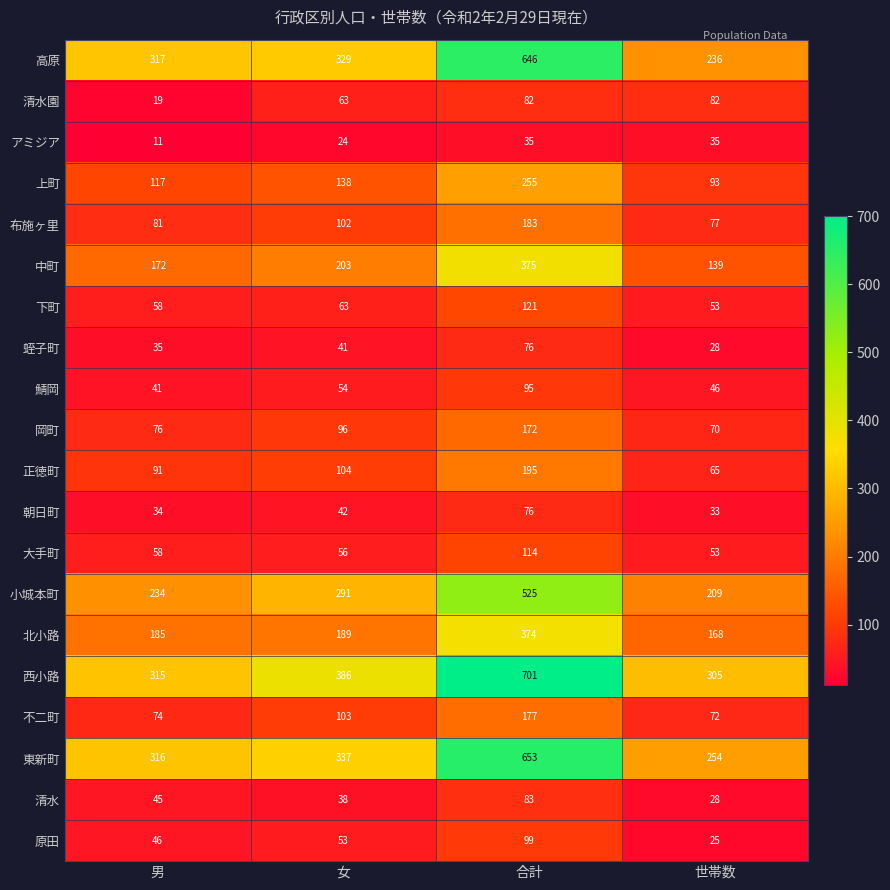

Count the number of categories in the chart.

4